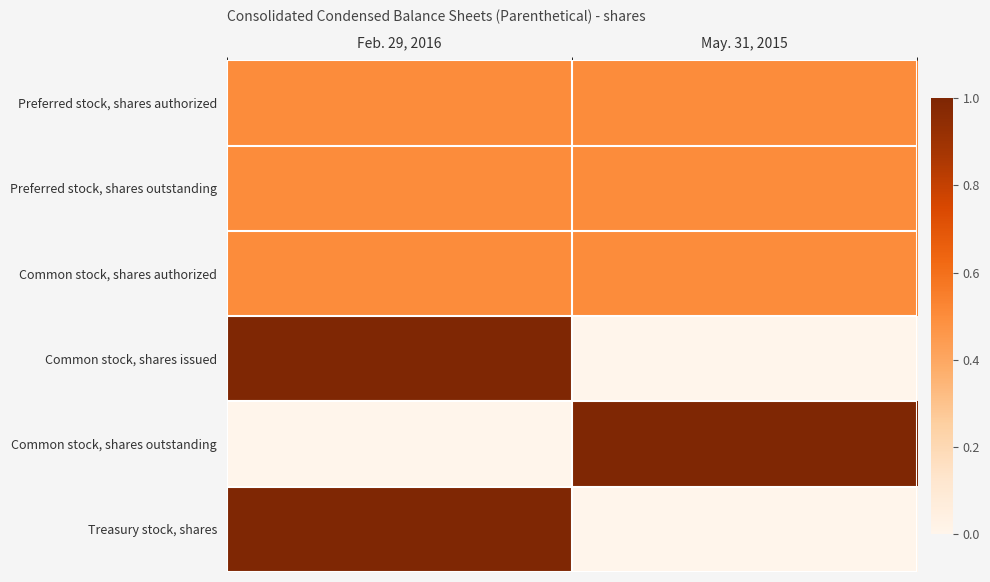

What is the total value across all series at Feb. 29, 2016?

3.5